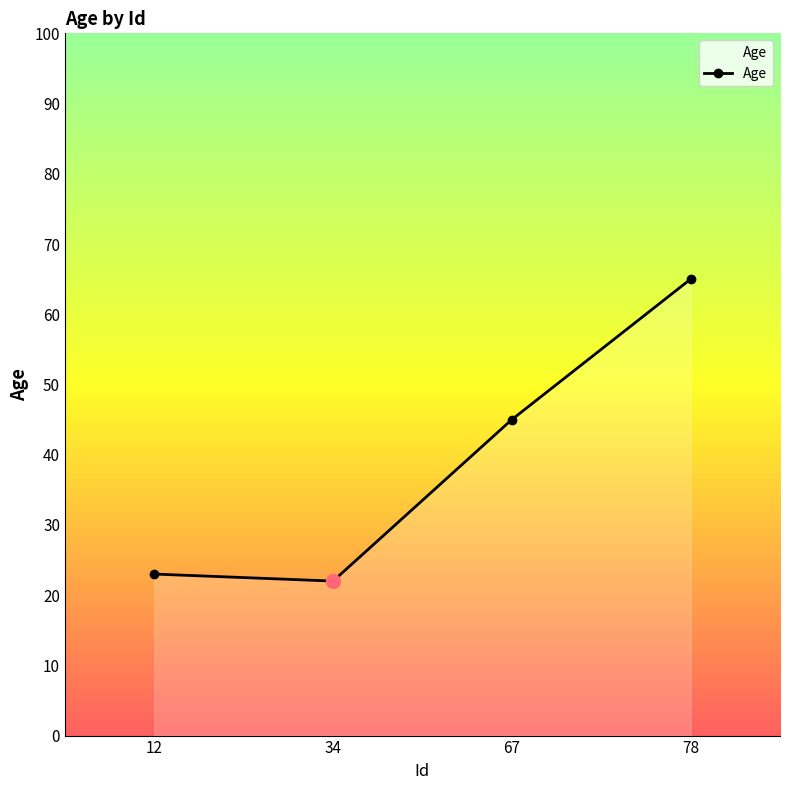

Reading left to right, what are all the values shown in this chart?

12=23	34=22	67=45	78=65